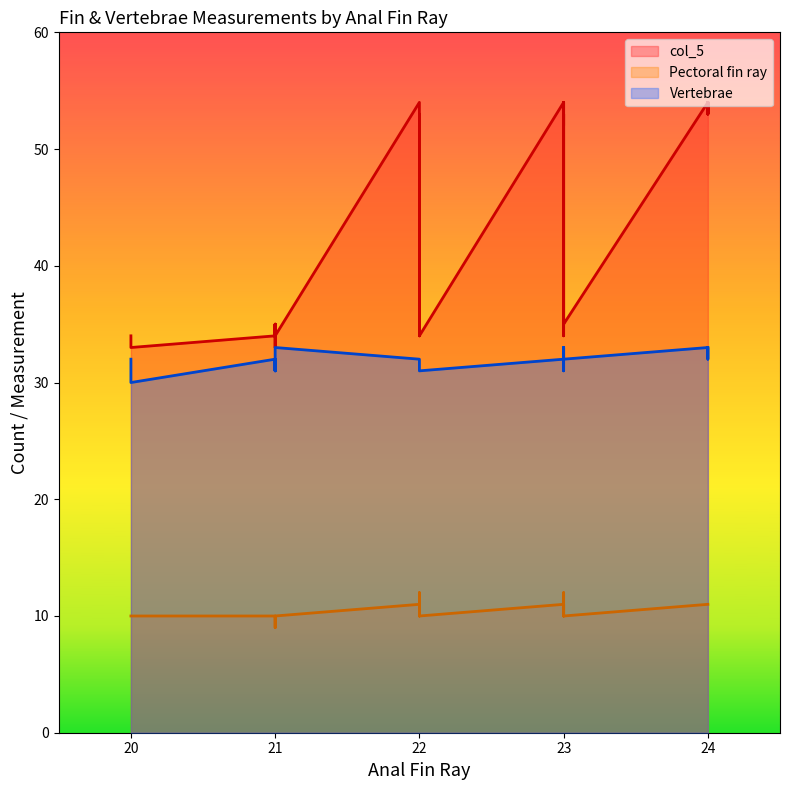

Is it true that col_5 equals 54 at 23?

True